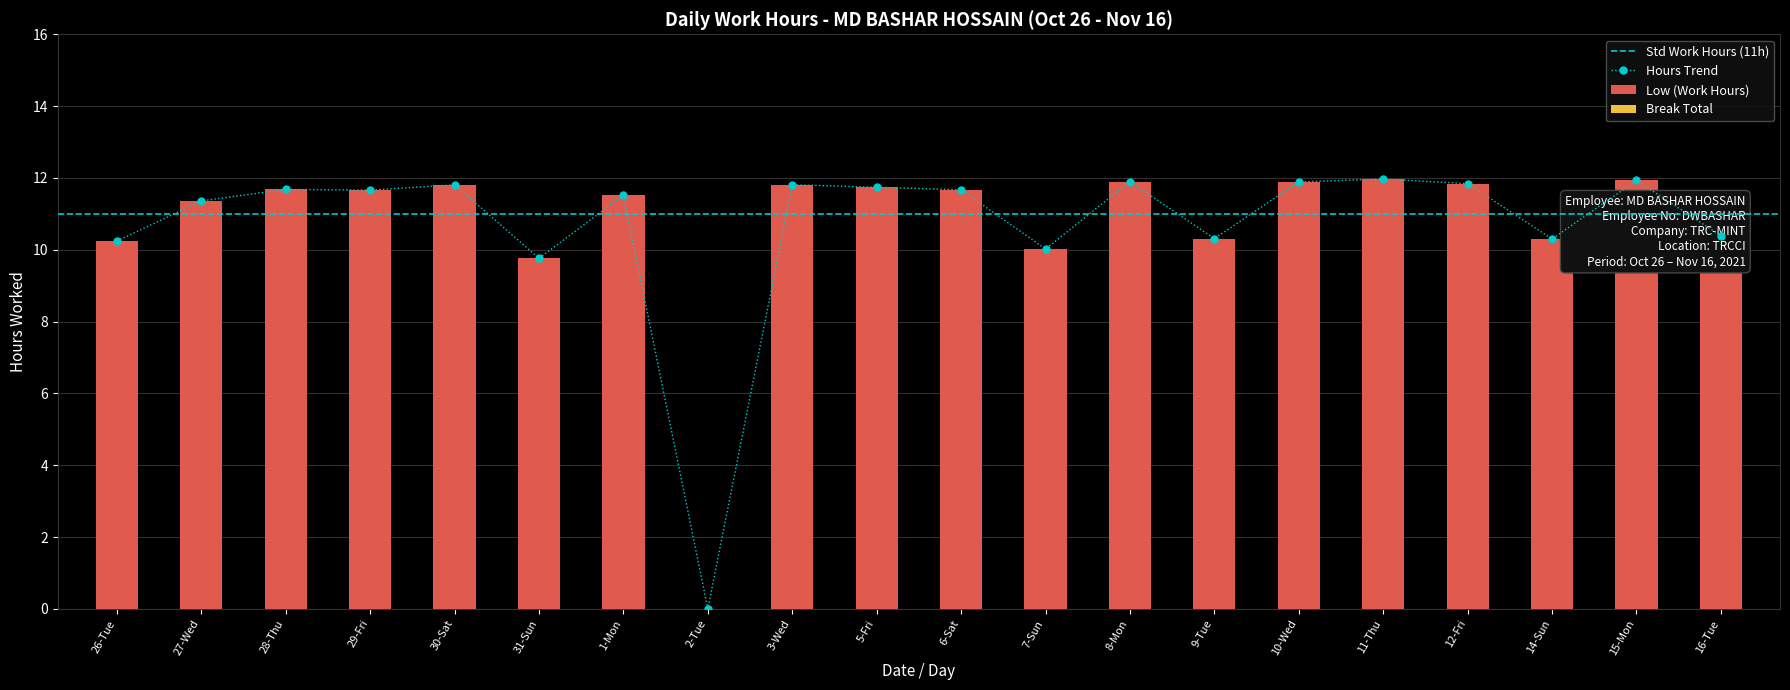

At which label is the value closest to 5?

31-Sun